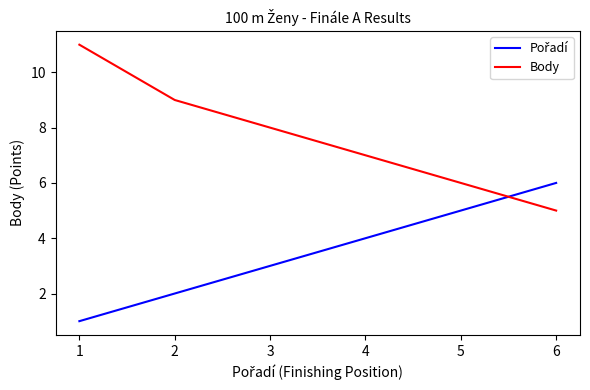

Is it true that Body equals 9 at 6?

False